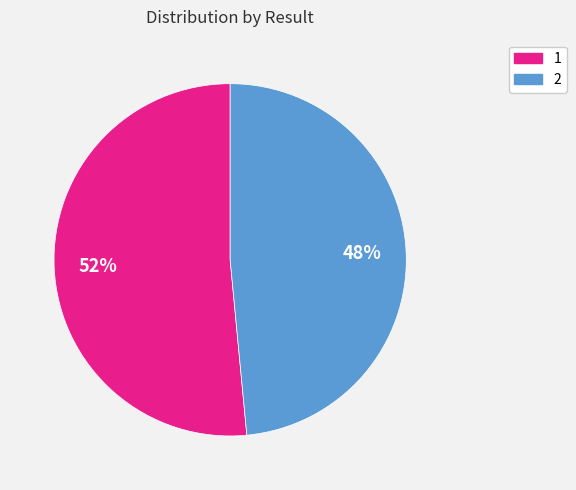

Which slice is the largest?

1